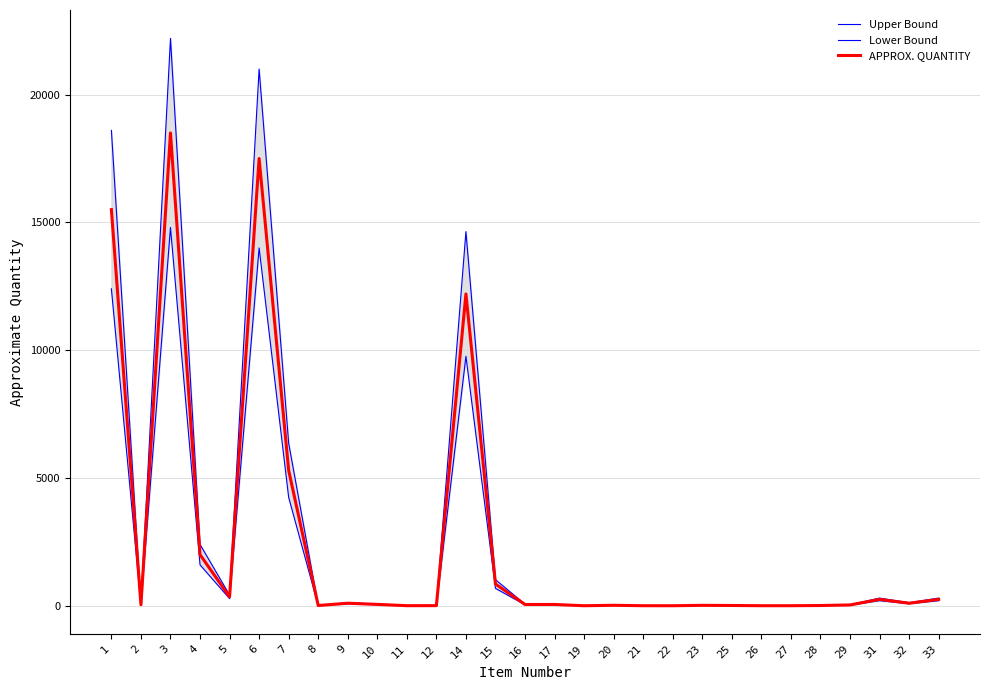

Which category has the highest value across all series?

3